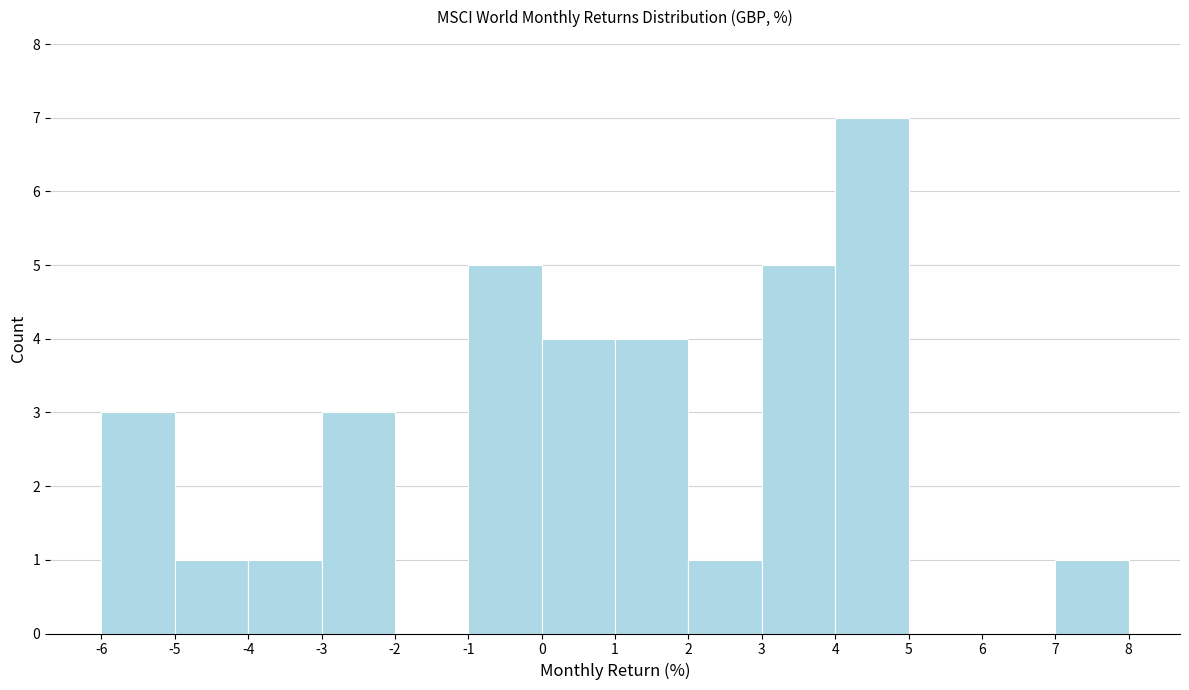

How tall is the bar that spans -3 to -2 on the x-axis? The values are not printed on the chart, so give them approximately, as read against the axis.

3